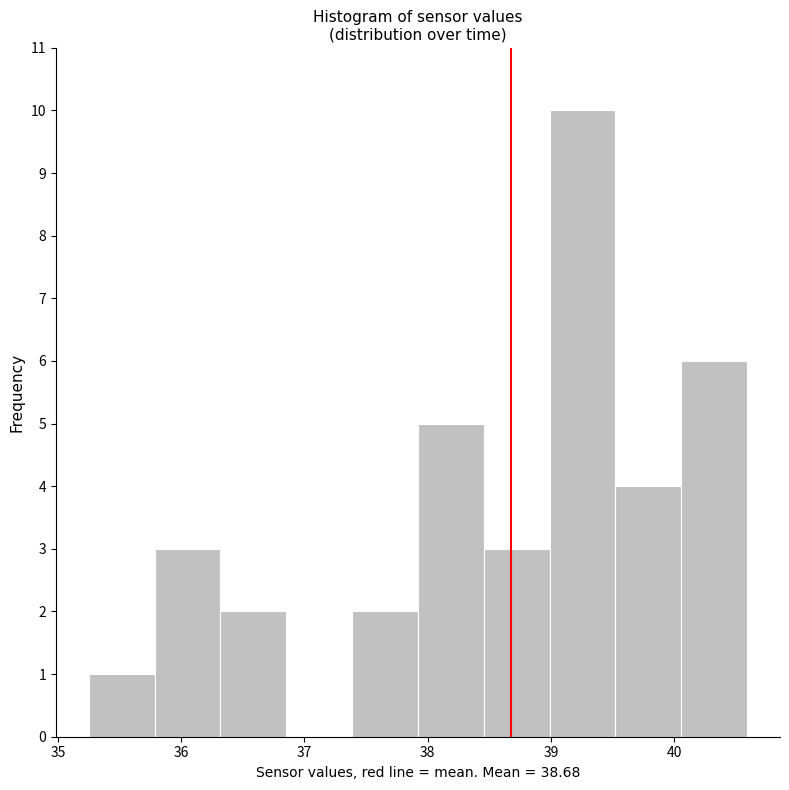

Reading left to right, list every bar in this chart as the range it spans on the x-axis followed by its height. Neither the bar edges nor the heights are printed on the chart, so give them approximately, as read against the axes.

35.3 to 35.8: 1
35.8 to 36.3: 3
36.3 to 36.9: 2
36.9 to 37.4: 0
37.4 to 37.9: 2
37.9 to 38.5: 5
38.5 to 39.0: 3
39.0 to 39.5: 10
39.5 to 40.1: 4
40.1 to 40.6: 6